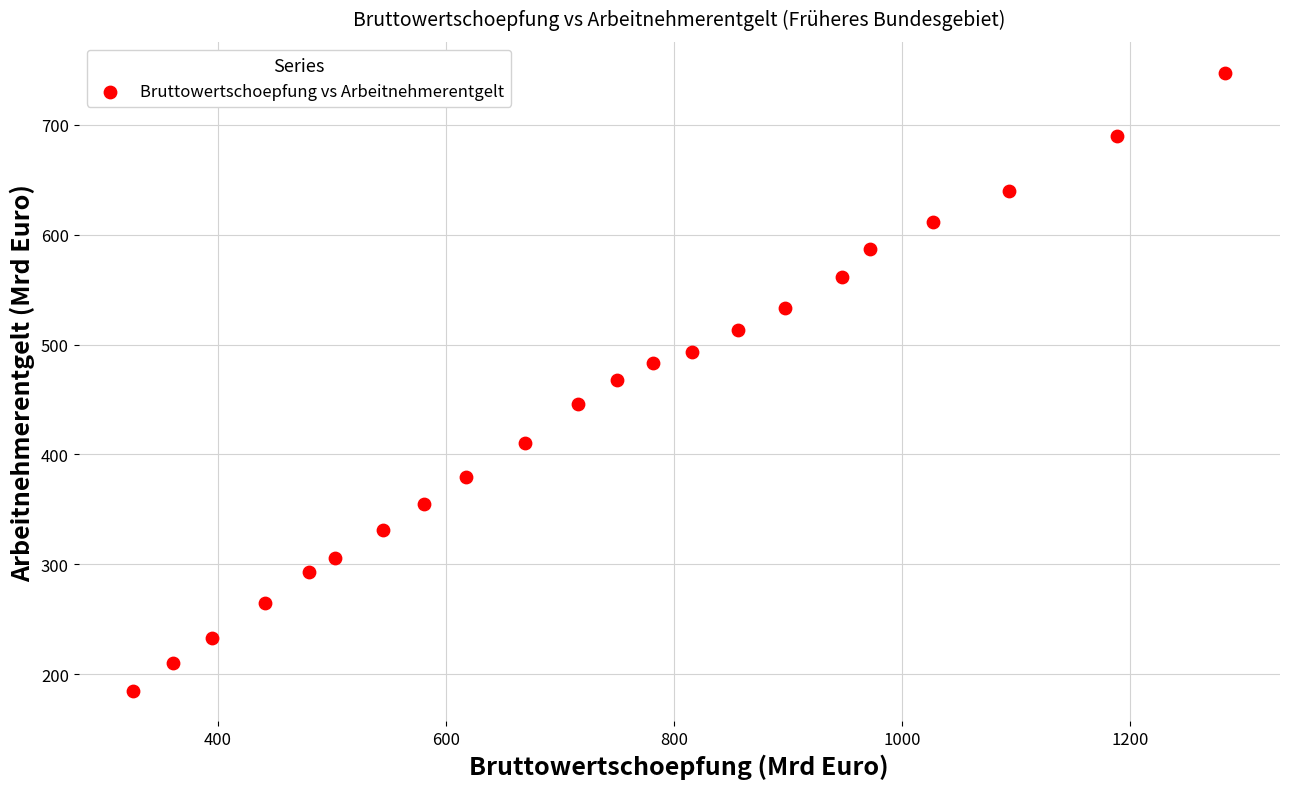

What is the range of Y values (max minus min)?

562.4